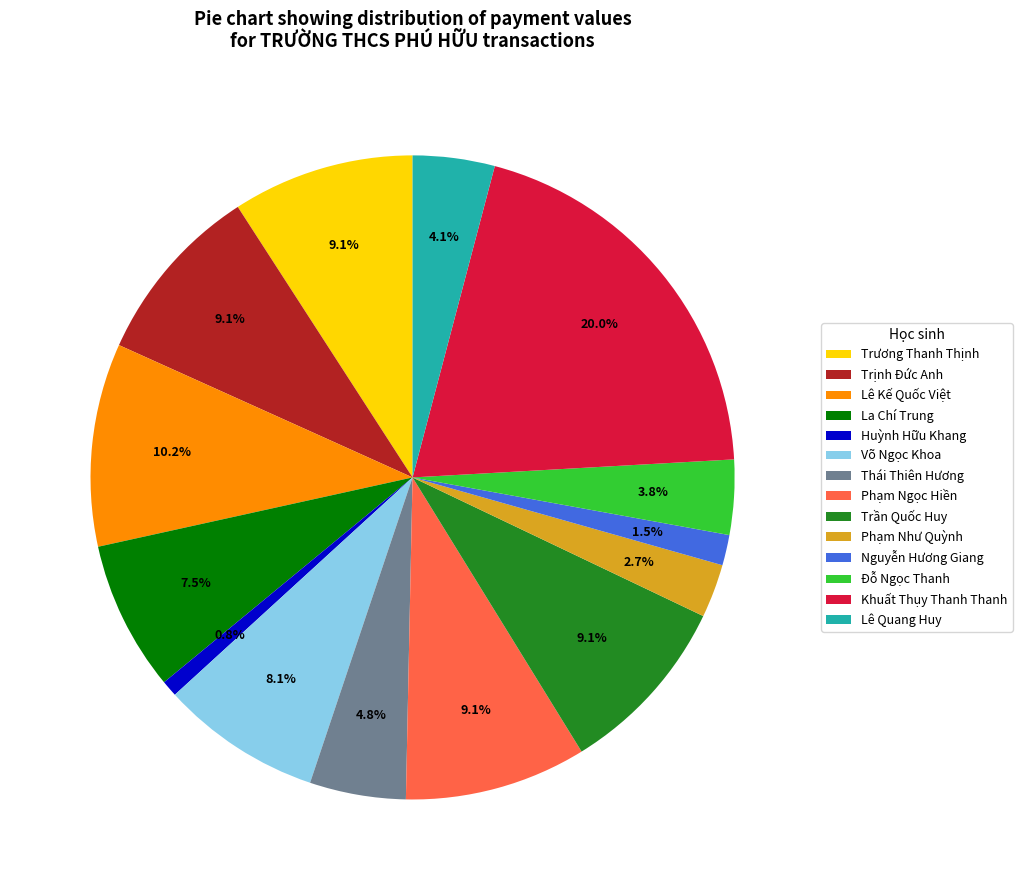

To the nearest percent, what is the difference between the La Chí Trung and Đỗ Ngọc Thanh slice percentages?

4%